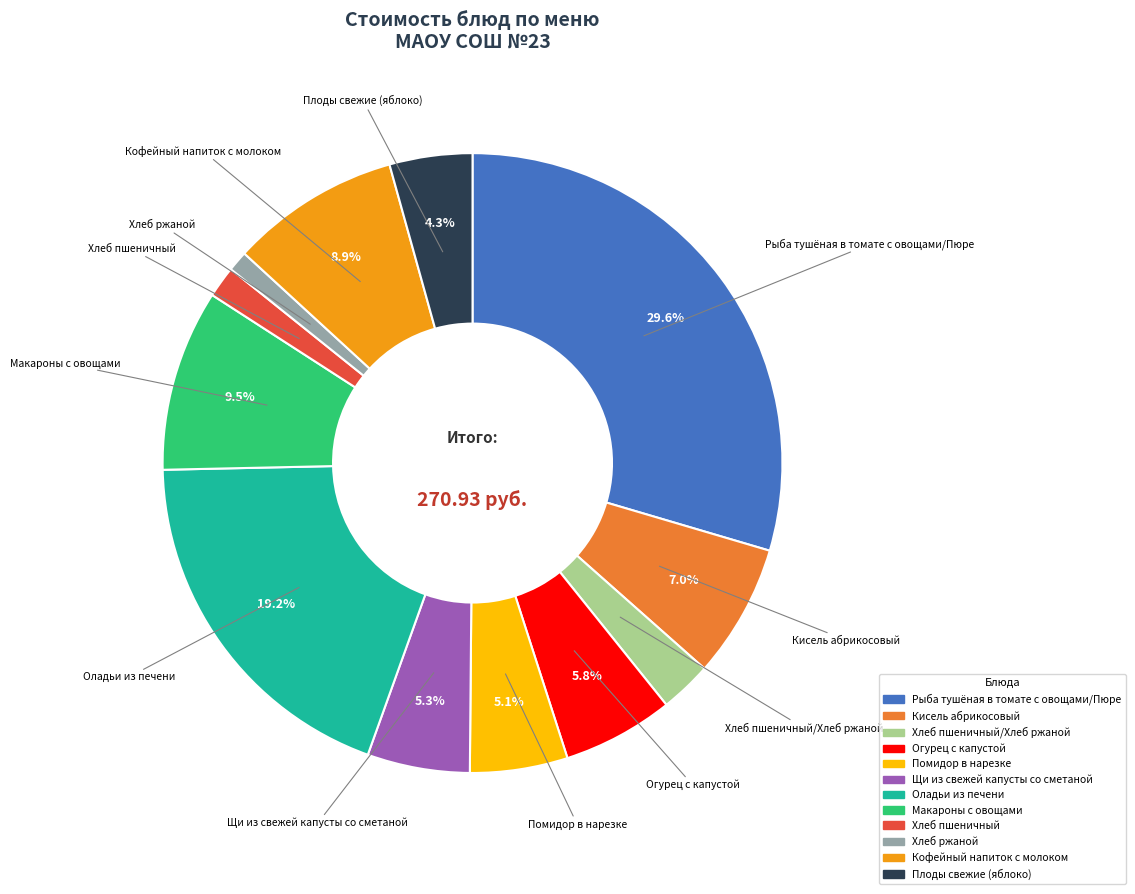

Is there any slice that represents more than half of the pie?

No